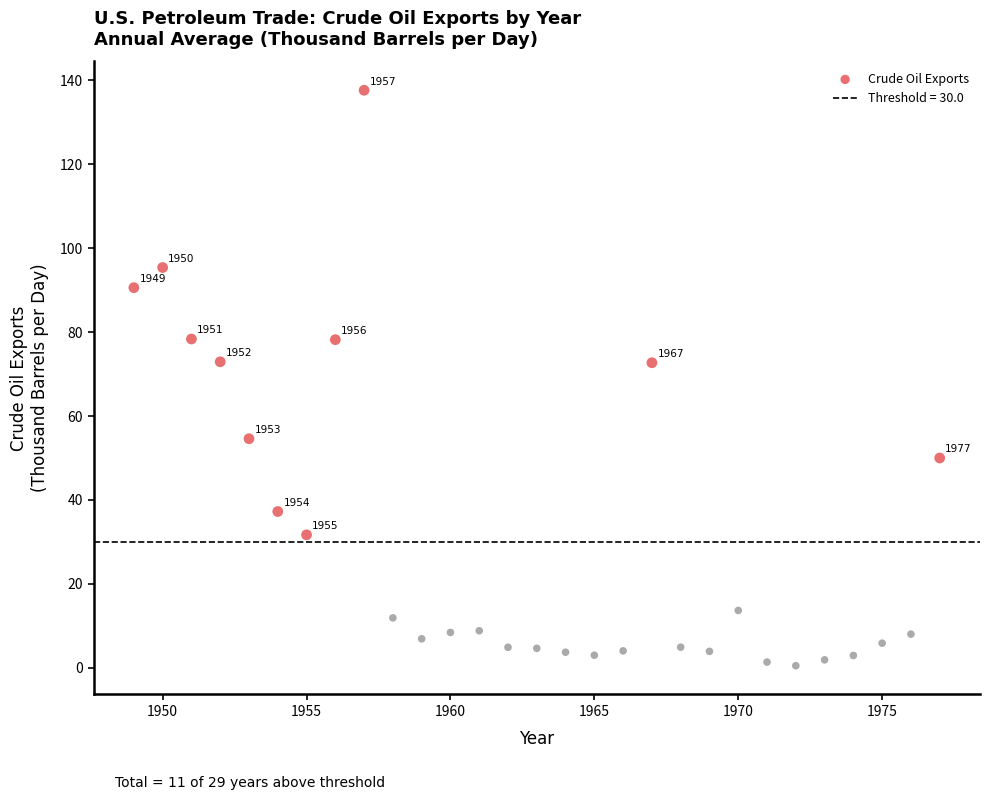

What is the range of Y values (max minus min)?

137.1